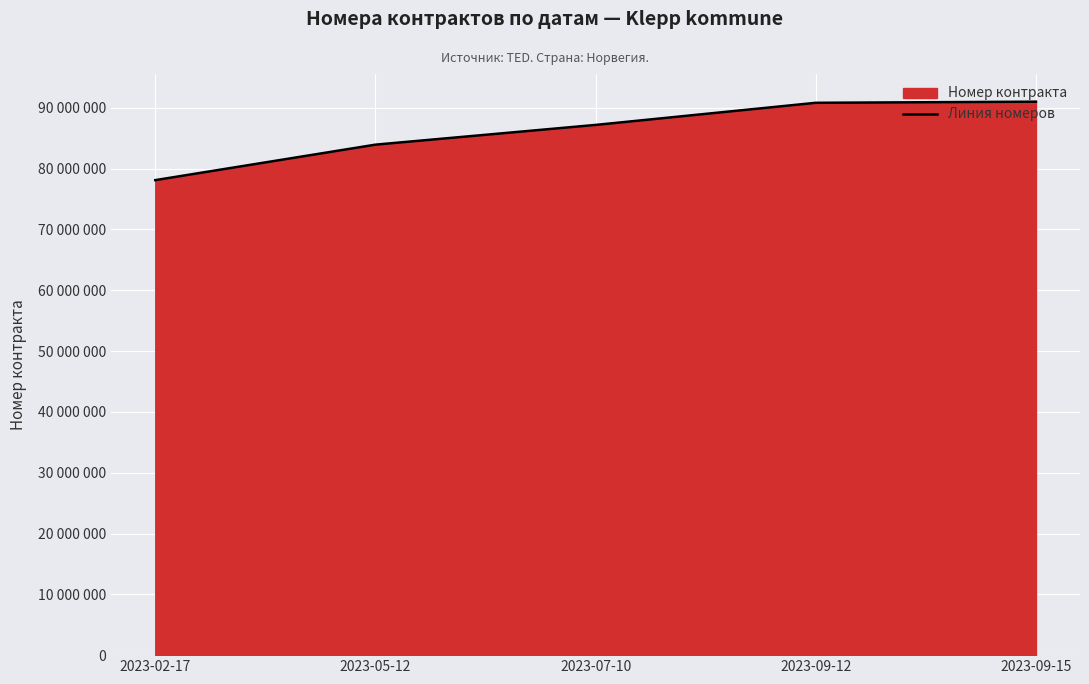

Reading left to right, extract all data points from this chart.

78112839	83946853	87193377	90830913	91015699